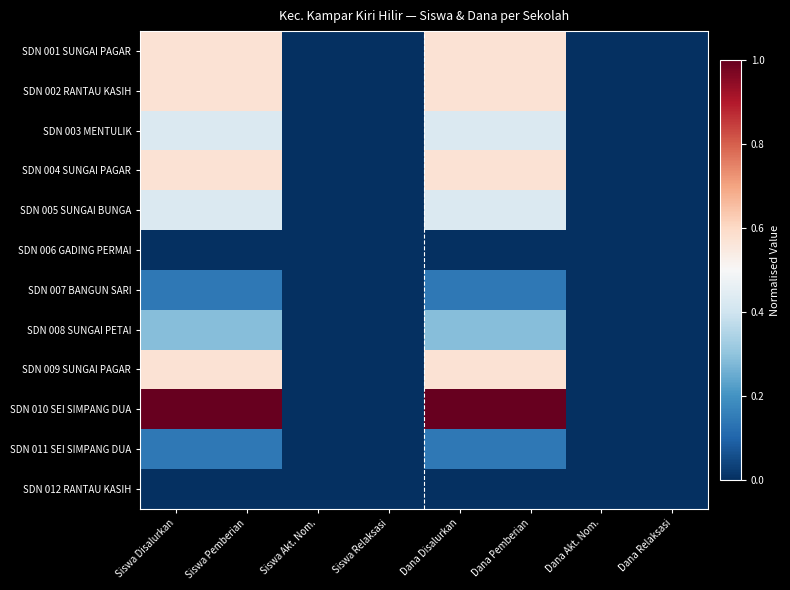

Reading left to right, extract all data points from this chart.

SDN 001 SUNGAI PAGAR: Siswa Disalurkan=0.6	Siswa Pemberian=0.6	Siswa Akt. Nom.=0.0	Siswa Relaksasi=0.0	Dana Disalurkan=0.6	Dana Pemberian=0.6	Dana Akt. Nom.=0.0	Dana Relaksasi=0.0
SDN 002 RANTAU KASIH: Siswa Disalurkan=0.6	Siswa Pemberian=0.6	Siswa Akt. Nom.=0.0	Siswa Relaksasi=0.0	Dana Disalurkan=0.6	Dana Pemberian=0.6	Dana Akt. Nom.=0.0	Dana Relaksasi=0.0
SDN 003 MENTULIK: Siswa Disalurkan=0.4	Siswa Pemberian=0.4	Siswa Akt. Nom.=0.0	Siswa Relaksasi=0.0	Dana Disalurkan=0.4	Dana Pemberian=0.4	Dana Akt. Nom.=0.0	Dana Relaksasi=0.0
SDN 004 SUNGAI PAGAR: Siswa Disalurkan=0.6	Siswa Pemberian=0.6	Siswa Akt. Nom.=0.0	Siswa Relaksasi=0.0	Dana Disalurkan=0.6	Dana Pemberian=0.6	Dana Akt. Nom.=0.0	Dana Relaksasi=0.0
SDN 005 SUNGAI BUNGA: Siswa Disalurkan=0.4	Siswa Pemberian=0.4	Siswa Akt. Nom.=0.0	Siswa Relaksasi=0.0	Dana Disalurkan=0.4	Dana Pemberian=0.4	Dana Akt. Nom.=0.0	Dana Relaksasi=0.0
SDN 006 GADING PERMAI: Siswa Disalurkan=0.0	Siswa Pemberian=0.0	Siswa Akt. Nom.=0.0	Siswa Relaksasi=0.0	Dana Disalurkan=0.0	Dana Pemberian=0.0	Dana Akt. Nom.=0.0	Dana Relaksasi=0.0
SDN 007 BANGUN SARI: Siswa Disalurkan=0.1	Siswa Pemberian=0.1	Siswa Akt. Nom.=0.0	Siswa Relaksasi=0.0	Dana Disalurkan=0.1	Dana Pemberian=0.1	Dana Akt. Nom.=0.0	Dana Relaksasi=0.0
SDN 008 SUNGAI PETAI: Siswa Disalurkan=0.3	Siswa Pemberian=0.3	Siswa Akt. Nom.=0.0	Siswa Relaksasi=0.0	Dana Disalurkan=0.3	Dana Pemberian=0.3	Dana Akt. Nom.=0.0	Dana Relaksasi=0.0
SDN 009 SUNGAI PAGAR: Siswa Disalurkan=0.6	Siswa Pemberian=0.6	Siswa Akt. Nom.=0.0	Siswa Relaksasi=0.0	Dana Disalurkan=0.6	Dana Pemberian=0.6	Dana Akt. Nom.=0.0	Dana Relaksasi=0.0
SDN 010 SEI SIMPANG DUA: Siswa Disalurkan=1.0	Siswa Pemberian=1.0	Siswa Akt. Nom.=0.0	Siswa Relaksasi=0.0	Dana Disalurkan=1.0	Dana Pemberian=1.0	Dana Akt. Nom.=0.0	Dana Relaksasi=0.0
SDN 011 SEI SIMPANG DUA: Siswa Disalurkan=0.1	Siswa Pemberian=0.1	Siswa Akt. Nom.=0.0	Siswa Relaksasi=0.0	Dana Disalurkan=0.1	Dana Pemberian=0.1	Dana Akt. Nom.=0.0	Dana Relaksasi=0.0
SDN 012 RANTAU KASIH: Siswa Disalurkan=0.0	Siswa Pemberian=0.0	Siswa Akt. Nom.=0.0	Siswa Relaksasi=0.0	Dana Disalurkan=0.0	Dana Pemberian=0.0	Dana Akt. Nom.=0.0	Dana Relaksasi=0.0